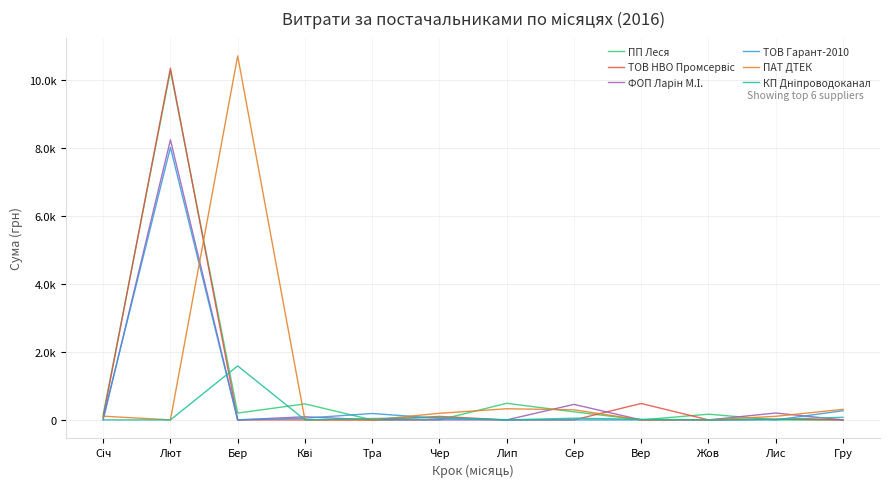

True or false: ПАТ ДТЕК has a value of 175.3 at Гру.

False